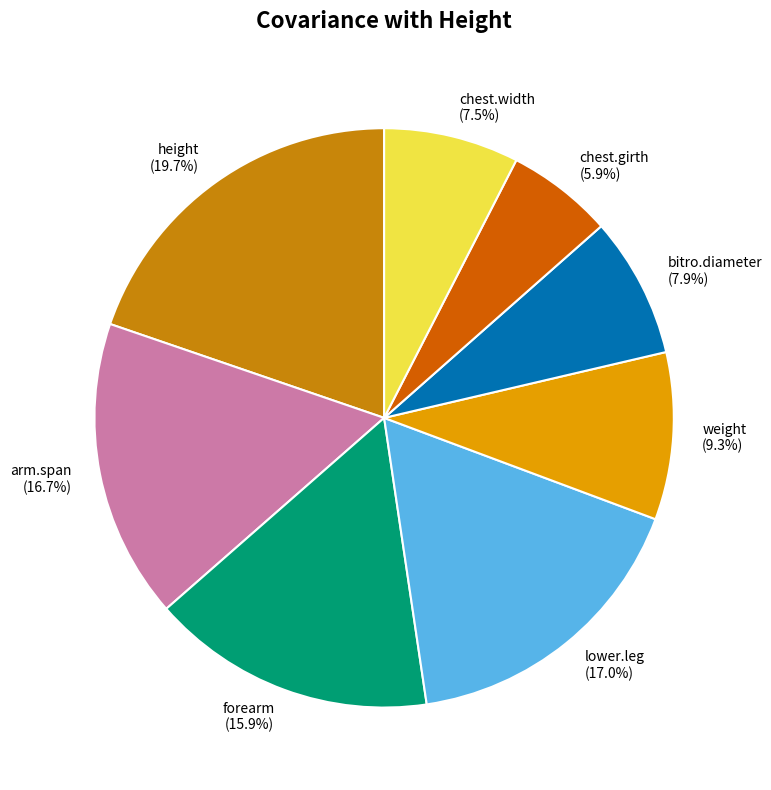

Is it true that arm.span is 17% of the pie?

True